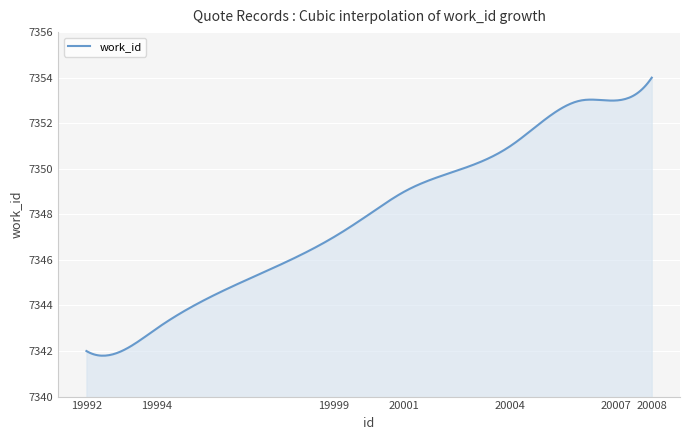

What is the difference between the maximum and minimum values?

12.2